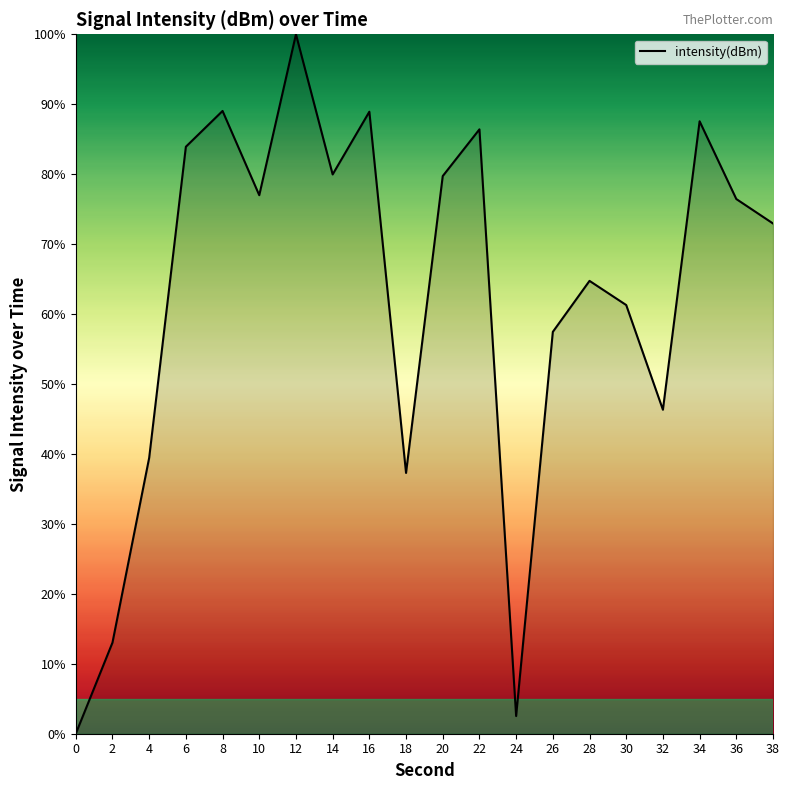

True or false: the data shows 76.4 at 36.

True